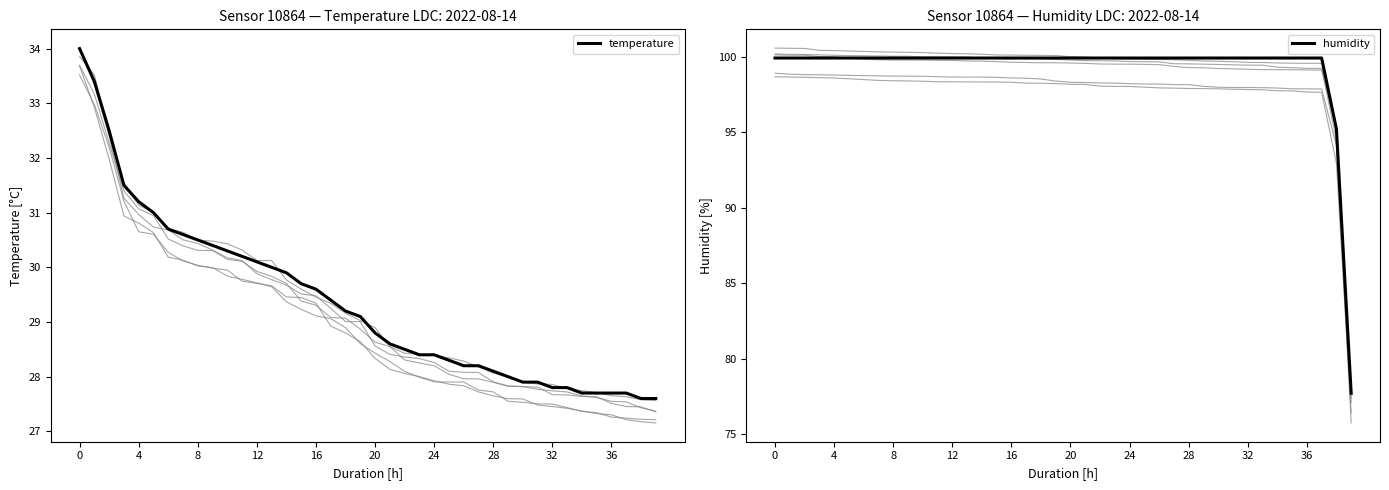

What is the difference between the maximum and minimum values in the temperature series?

6.4